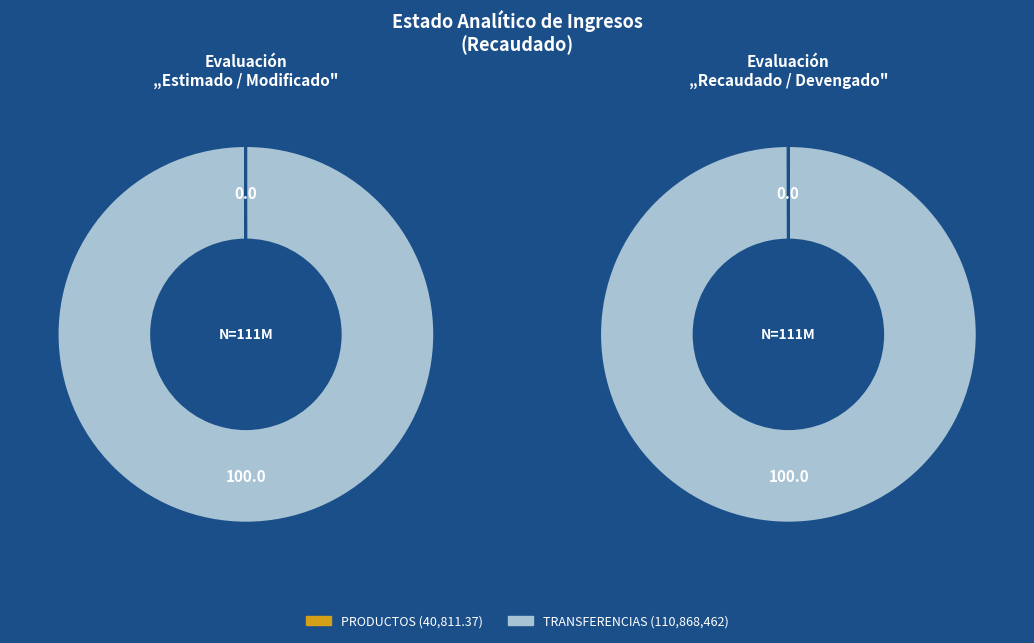

Which category has the biggest portion of the pie?

TRANSFERENCIAS, ASIGNACIONES, SUBSIDIOS